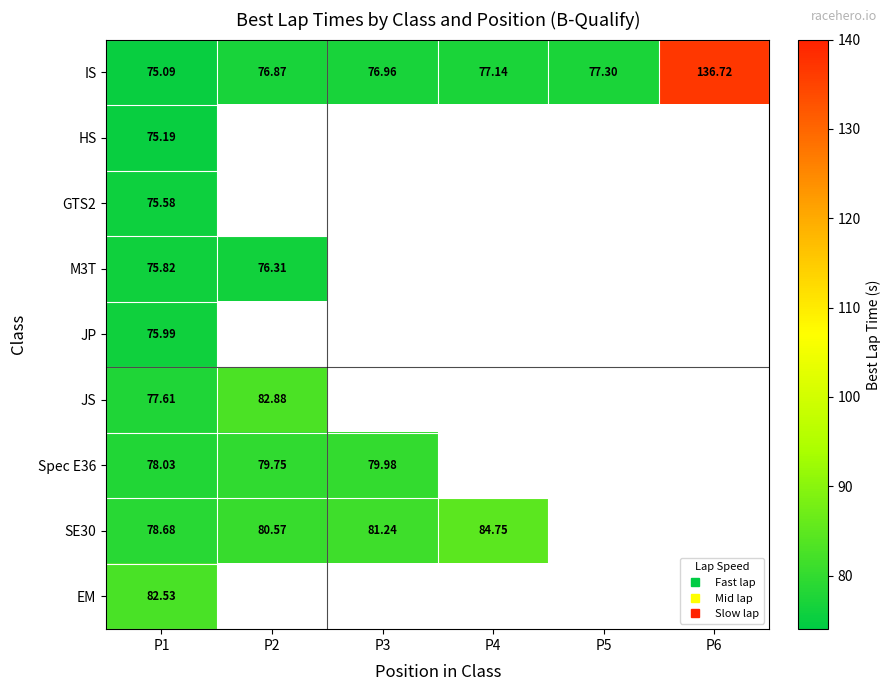

Which has a higher value, P2 or P4?

P4